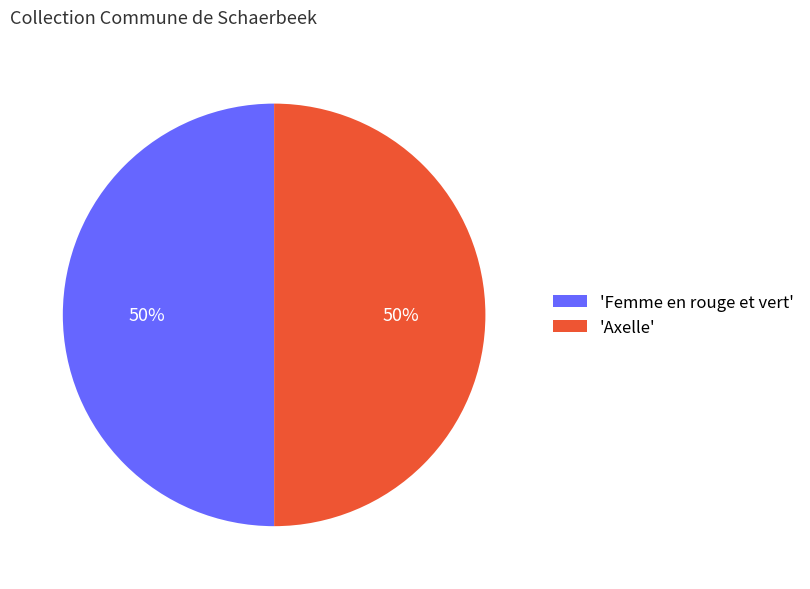

How many slices are in this pie chart?

2